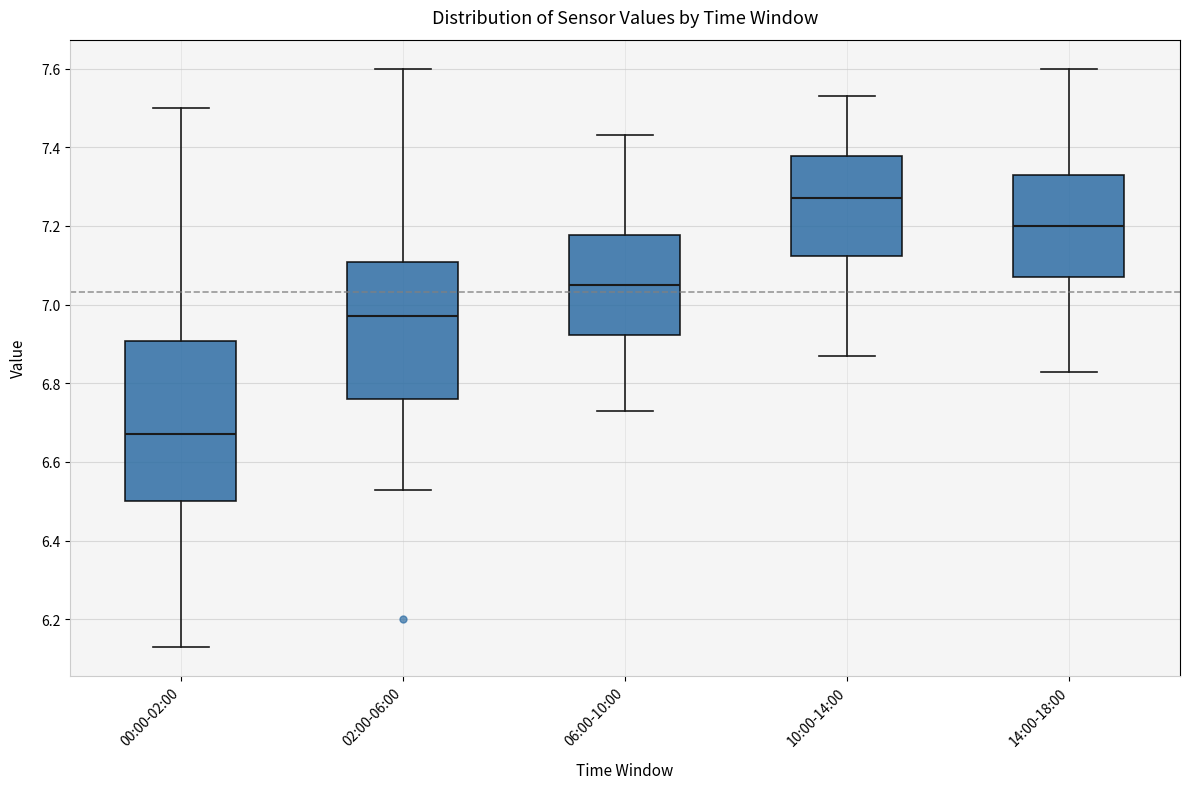

Reading left to right, transcribe this box plot: for each box, give where its median line is, the range the box spans, and where its two whiskers end, as read against the y-axis. The values are not printed on the chart, so give them approximately, as read against the axis.

00:00-02:00: median 6.68, box 6.50 to 6.90, whiskers 6.14 to 7.50
02:00-06:00: median 6.98, box 6.76 to 7.10, whiskers 6.54 to 7.60
06:00-10:00: median 7.06, box 6.92 to 7.18, whiskers 6.74 to 7.44
10:00-14:00: median 7.28, box 7.12 to 7.38, whiskers 6.88 to 7.54
14:00-18:00: median 7.20, box 7.08 to 7.34, whiskers 6.84 to 7.60